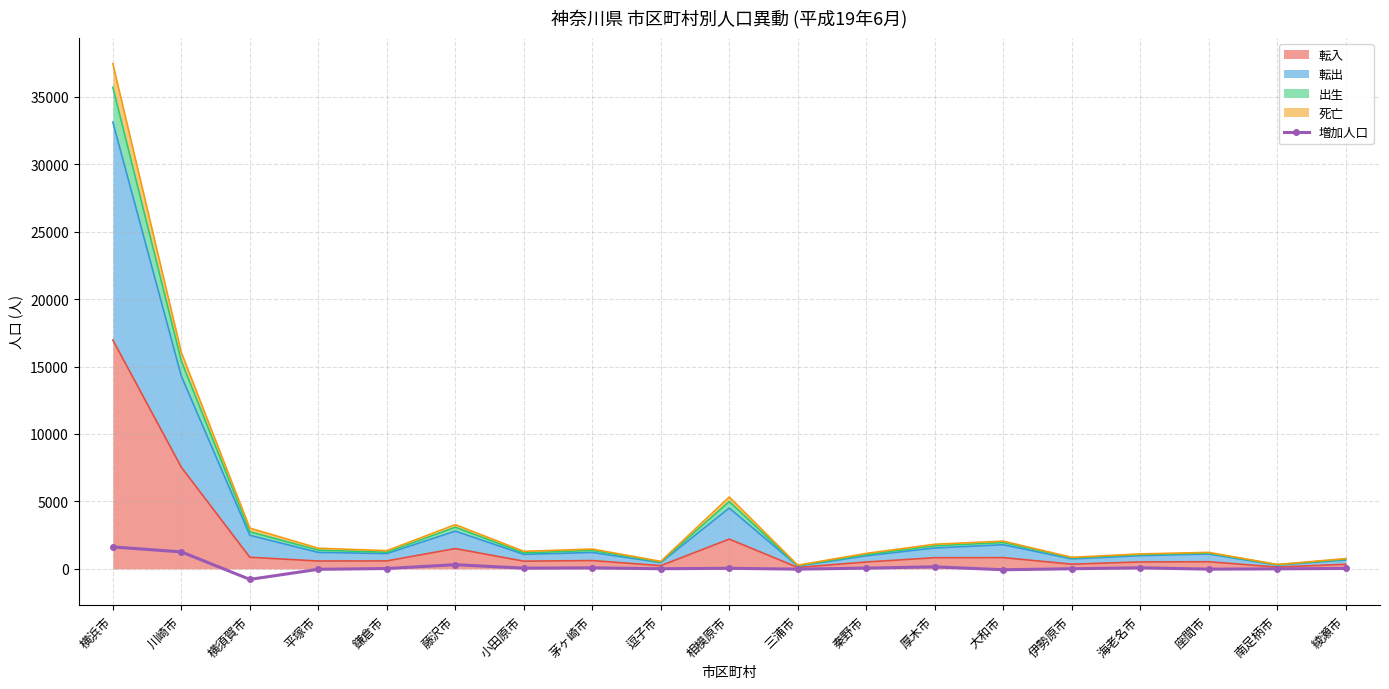

What is the sum of all values?

2812